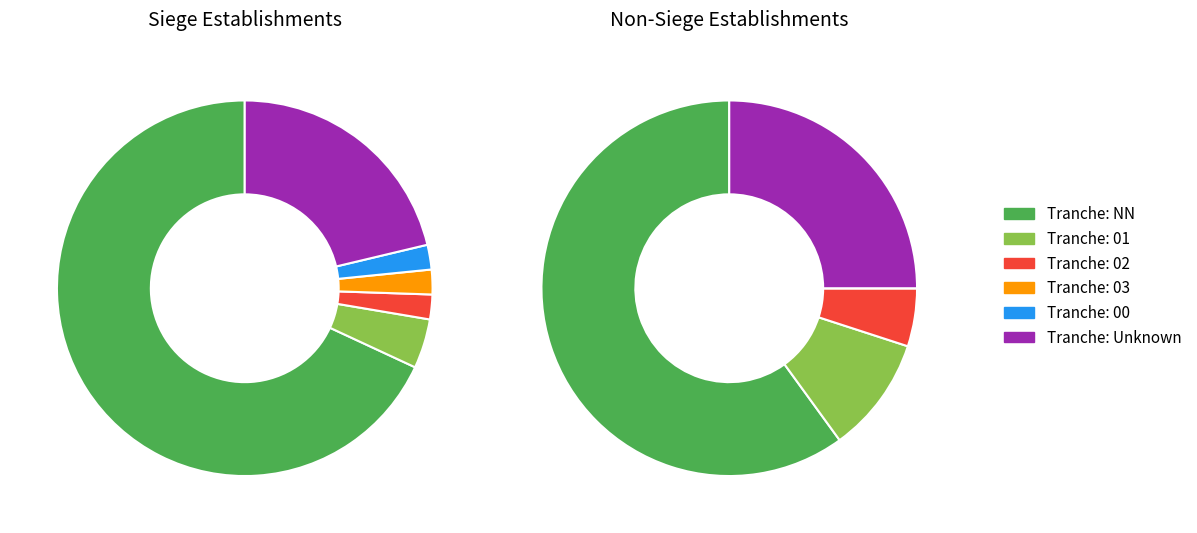

How many segments does this pie chart have?

6